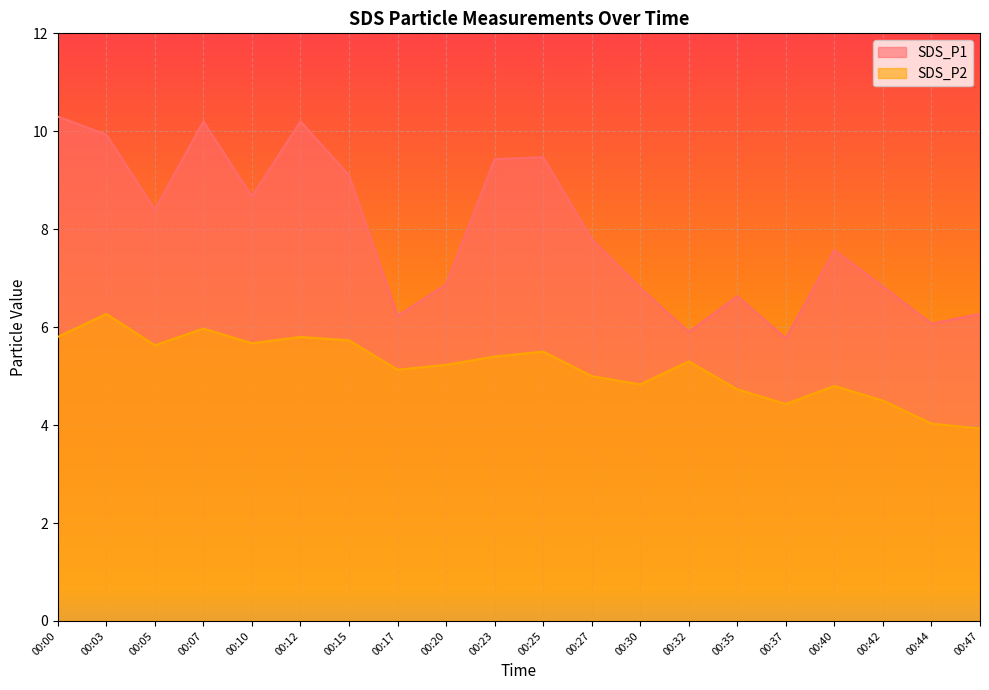

True or false: SDS_P2 and SDS_P1 cross at least once.

False